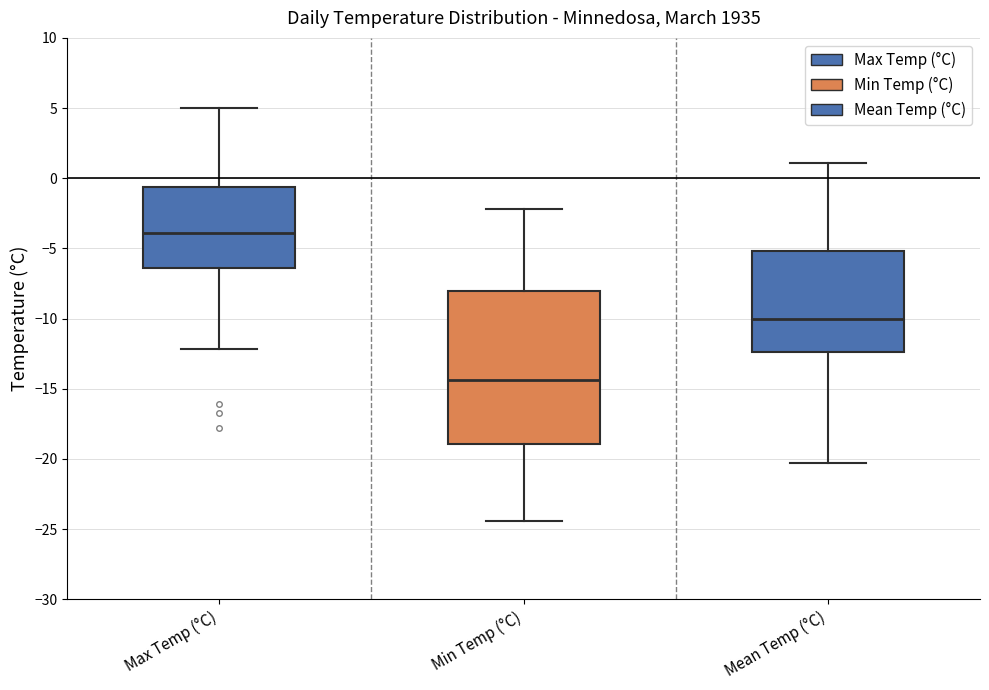

Which box's median line is the lowest?

Min Temp (°C)